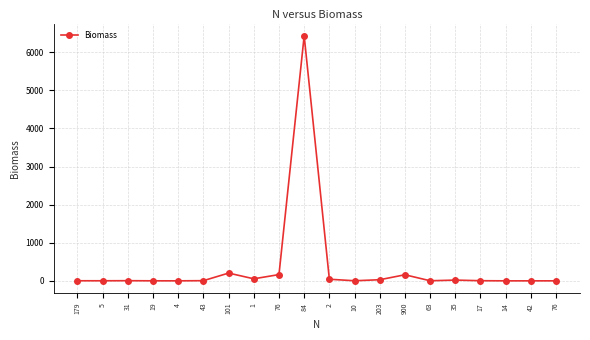

Does the chart display data point markers on the line(s)?

Yes